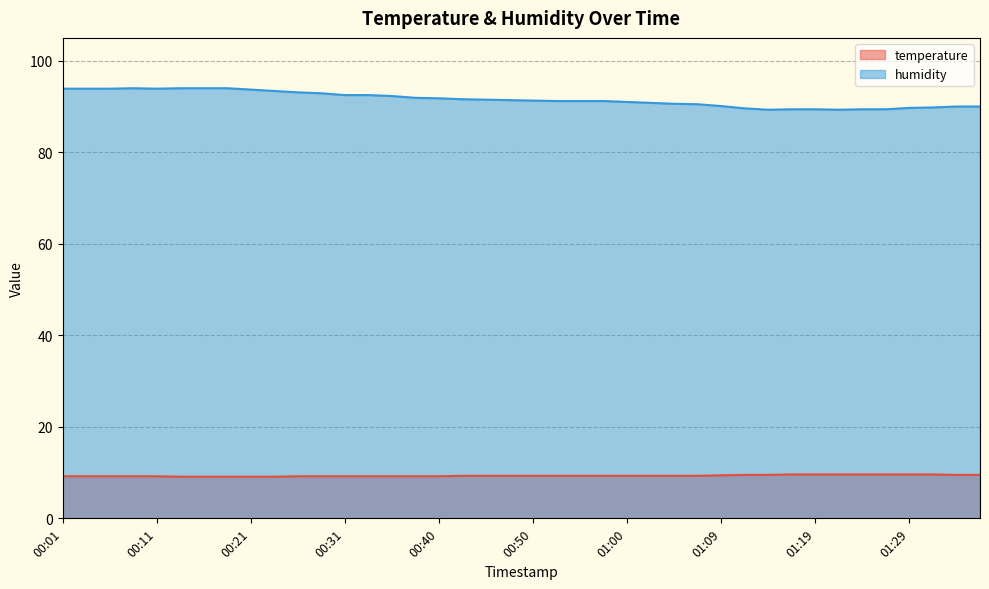

True or false: temperature and humidity intersect in this chart.

False